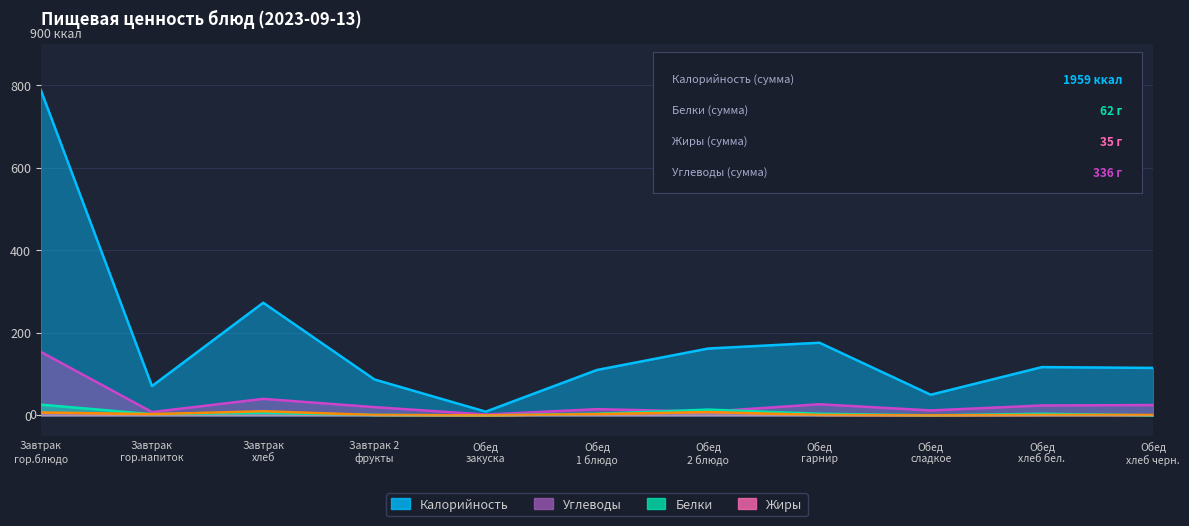

What position from the right is Завтрак
гор.блюдо?

11